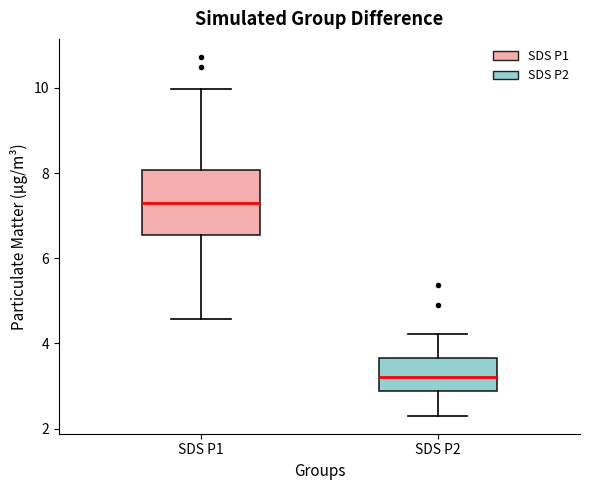

Reading left to right, read every box against the y-axis: the position of its median line, the range the box covers, and the ends of its whiskers. The values are not printed on the chart, so give them approximately, as read against the axis.

SDS P1: median 7.4, box 6.6 to 8.0, whiskers 4.6 to 10.0
SDS P2: median 3.2, box 2.8 to 3.6, whiskers 2.4 to 4.2